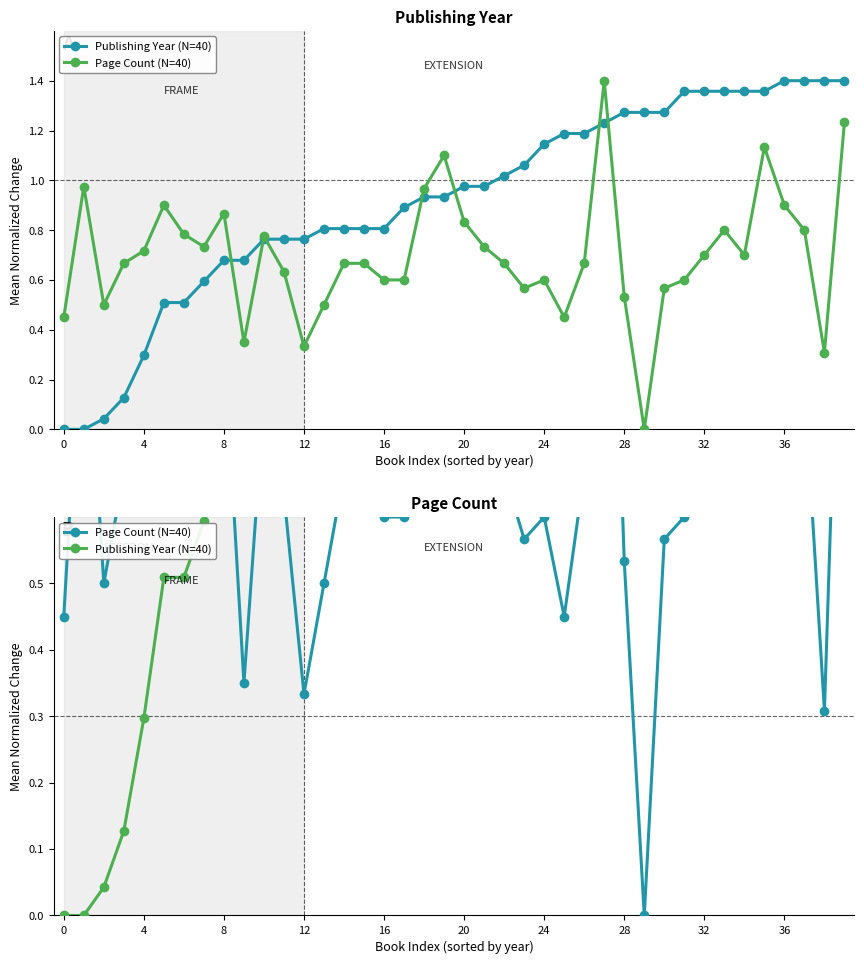

Rank the series by their average value, from highest to lowest.

Publishing Year (N=40), Page Count (N=40)